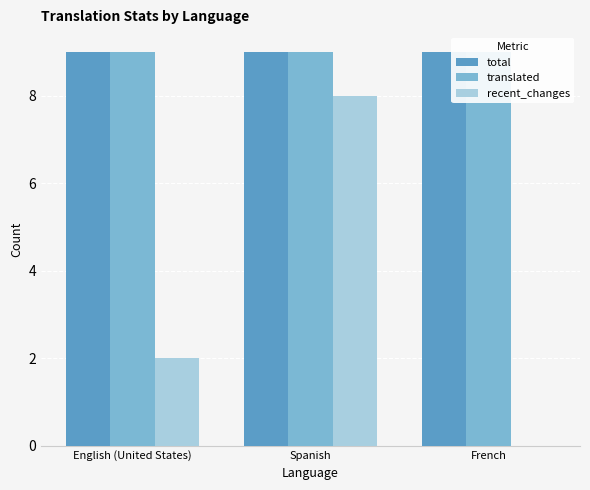

What is the value of the translated bar at the 2nd from the left?

9